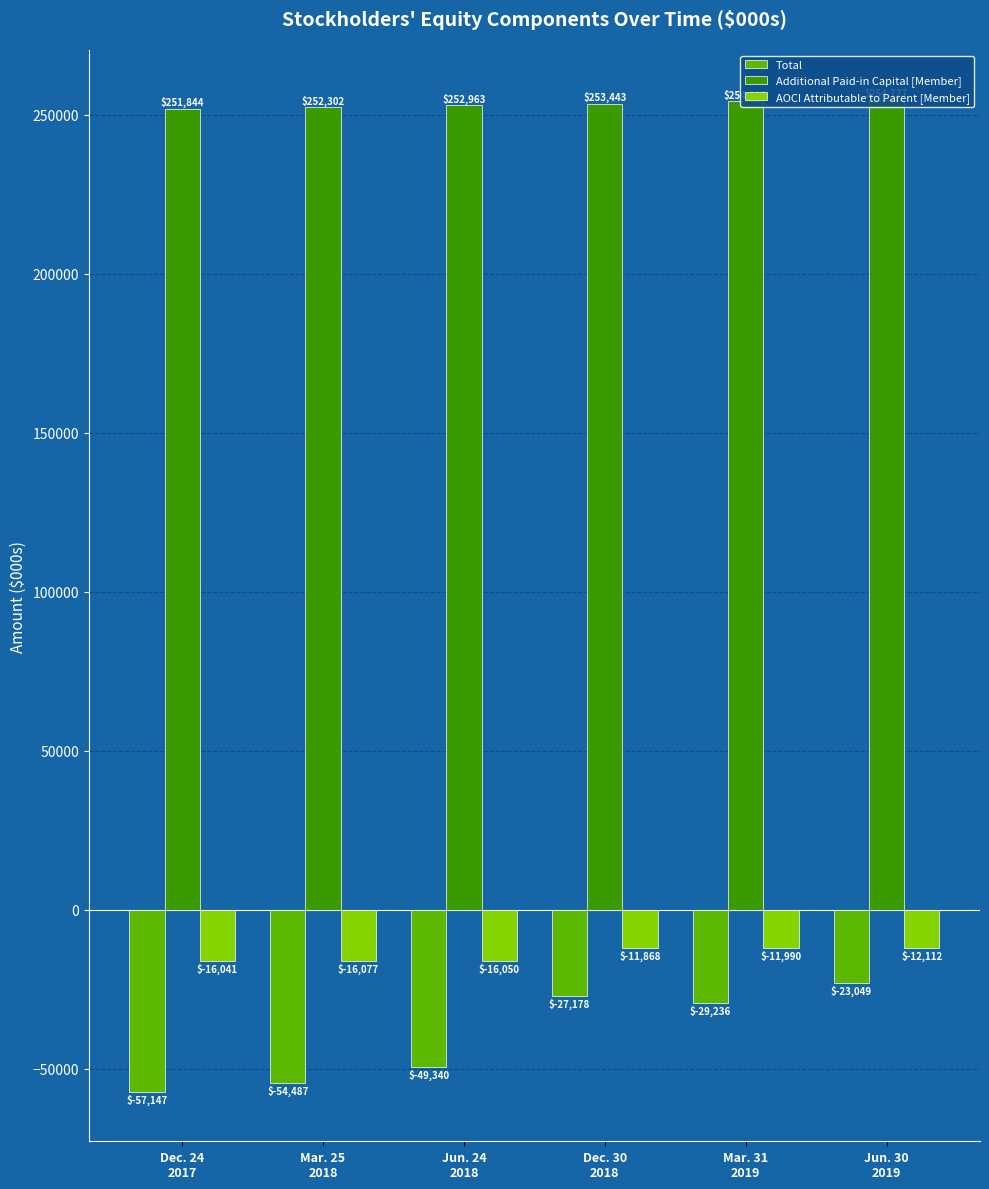

Reading left to right, what are all the values shown in this chart?

Total: -57147	-54487	-49340	-27178	-29236	-23049
Additional Paid-in Capital [Member]: 251844	252302	252963	253443	254185	254727
AOCI Attributable to Parent [Member]: -16041	-16077	-16050	-11868	-11990	-12112